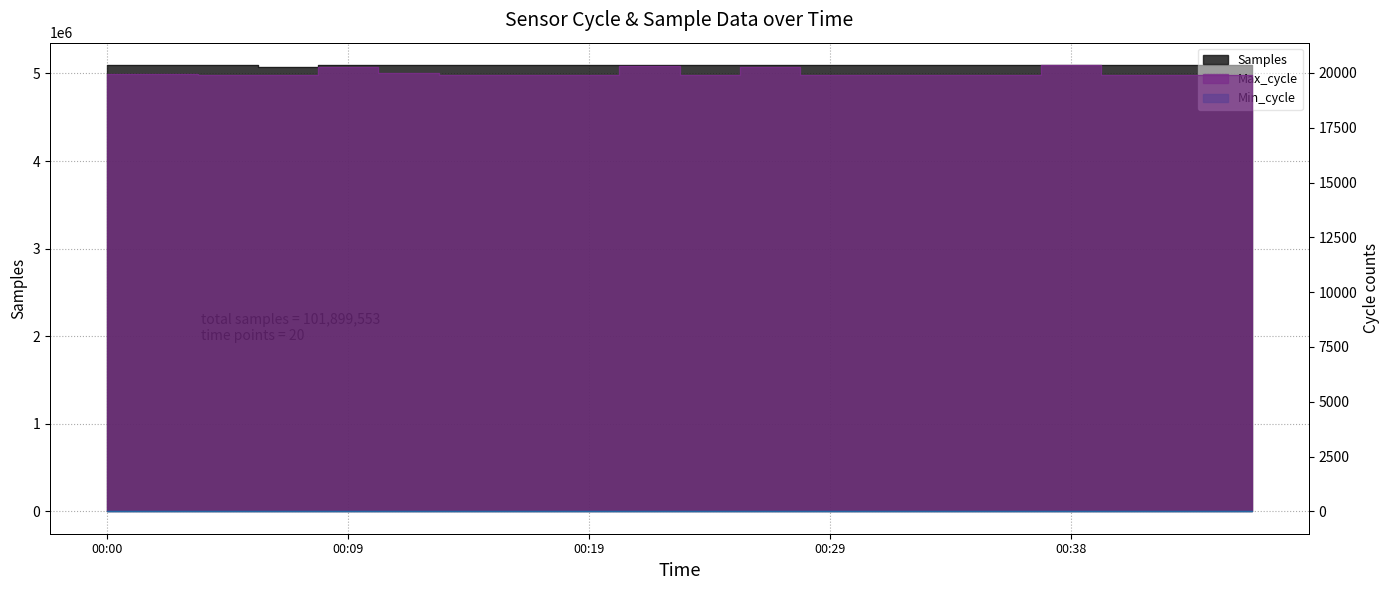

Reading left to right, extract all data points from this chart.

Samples: 00:00=5096435	00:02=5096050	00:04=5096370	00:07=5077870	00:09=5095820	00:12=5096198	00:14=5096190	00:17=5095746	00:19=5096143	00:21=5096160	00:24=5095609	00:26=5095978	00:29=5095948	00:31=5095508	00:34=5095713	00:36=5095797	00:38=5095434	00:41=5095700	00:43=5095618	00:46=5095266
Max_cycle: 00:00=19954	00:02=19973	00:04=19909	00:07=19908	00:09=20288	00:12=20014	00:14=19916	00:17=19912	00:19=19923	00:21=20324	00:24=19912	00:26=20288	00:29=19912	00:31=19908	00:34=19920	00:36=19908	00:38=20363	00:41=19908	00:43=19916	00:46=19908